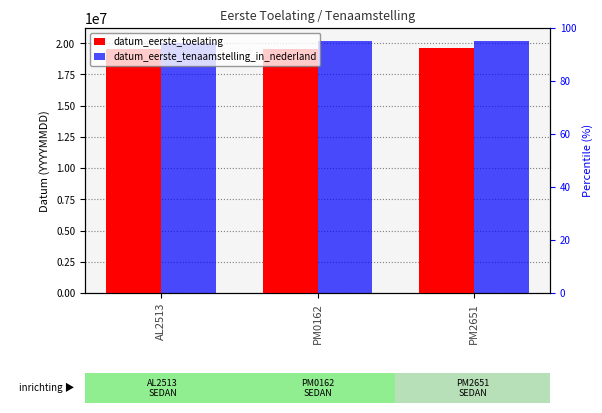

True or false: datum_eerste_toelating has a value of 6071195 at PM2651.

False